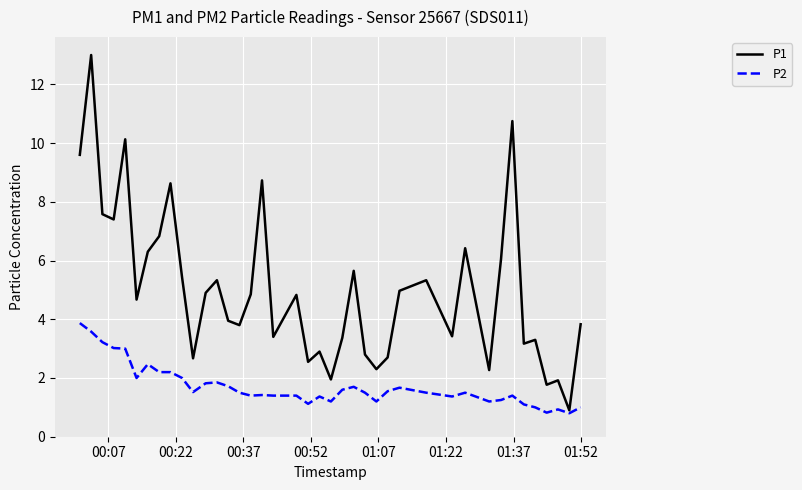

What is the minimum value shown in the chart?

0.8